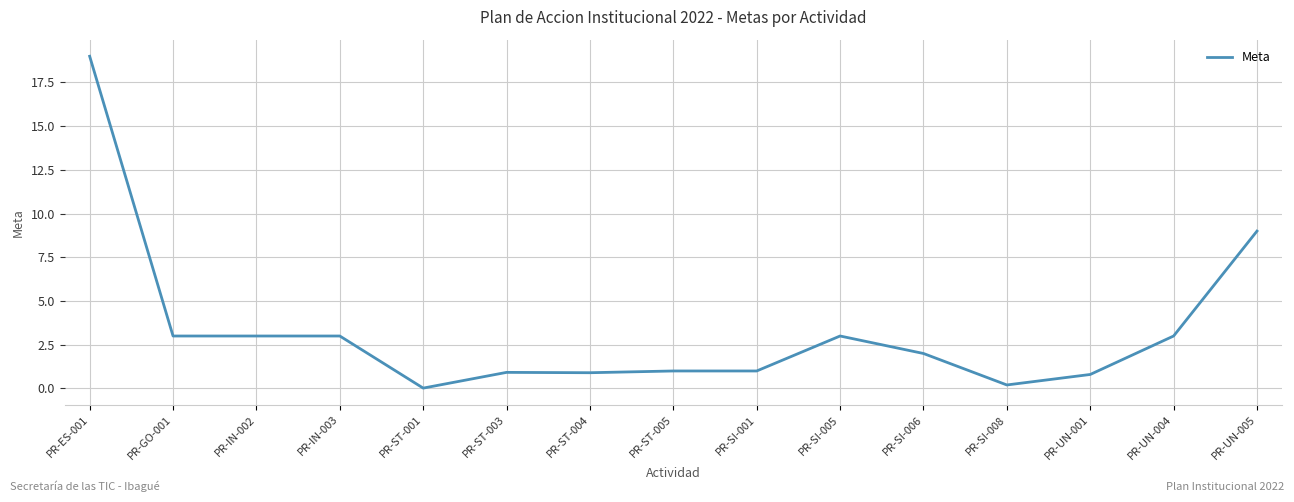

What is the average value?

3.3